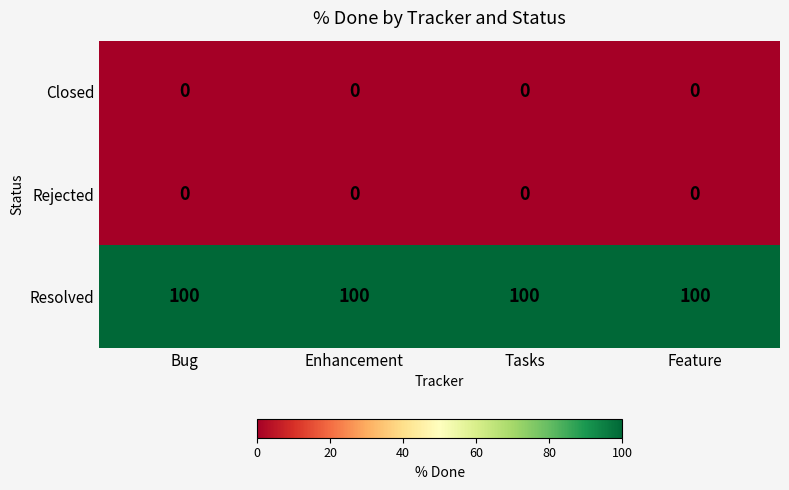

What is the sum of all Resolved values?

400